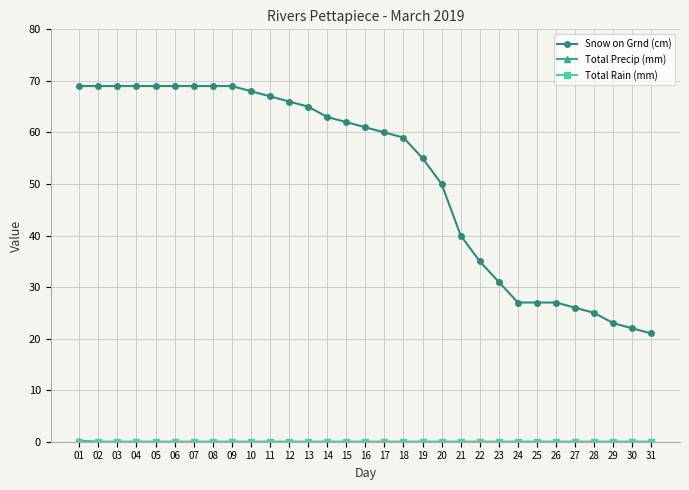

The Snow on Grnd (cm) series shows 124.2 at 02. True or false?

False